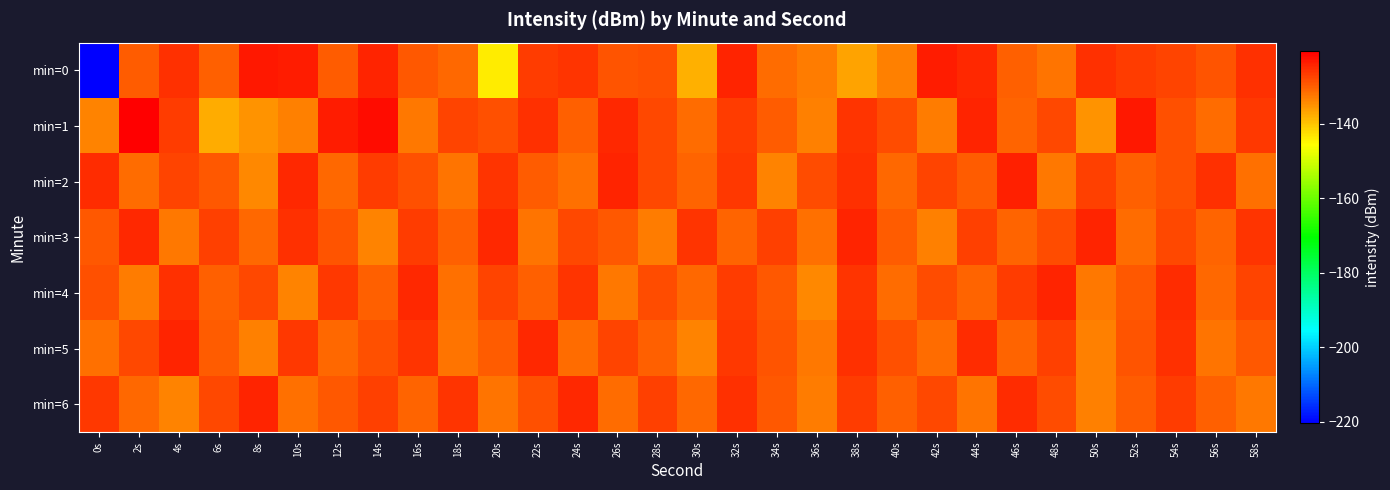

What is the minimum value shown in the chart?

-220.4